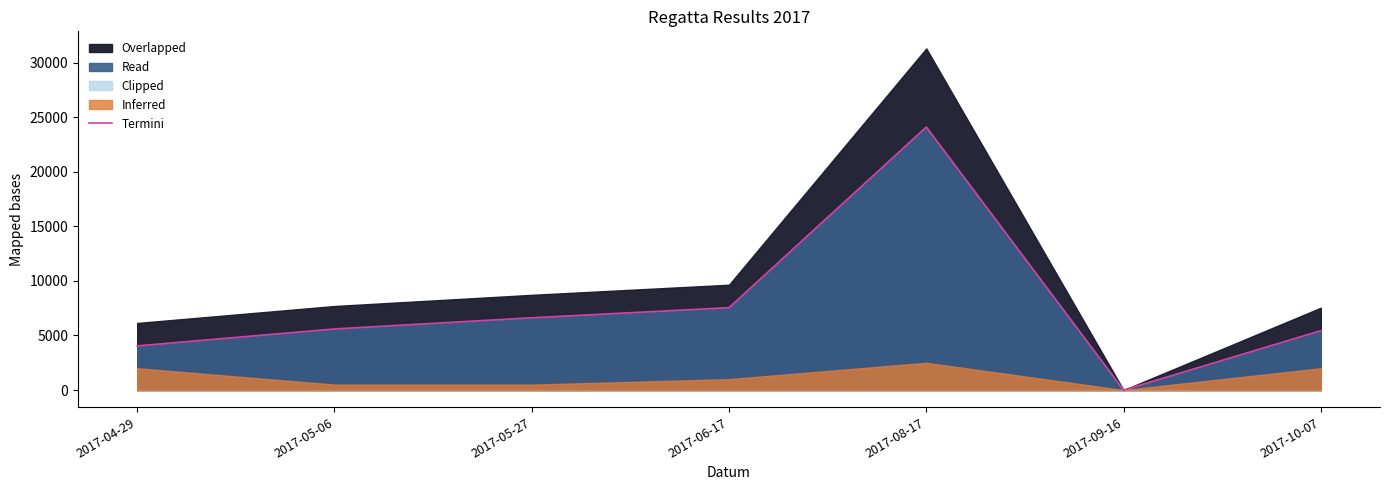

What is the difference between the values at 2017-06-17 and 2017-10-07?

2107